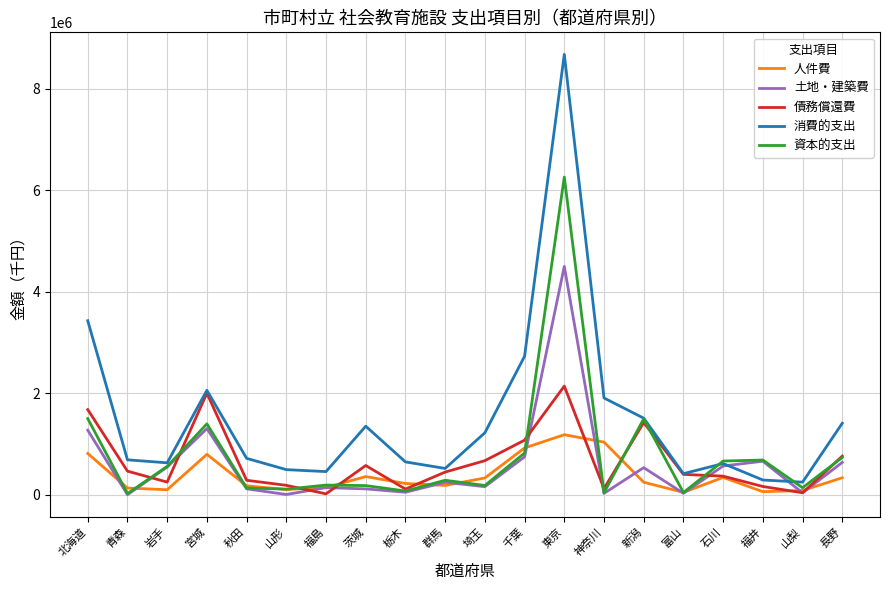

Which series has the widest spread of values?

消費的支出